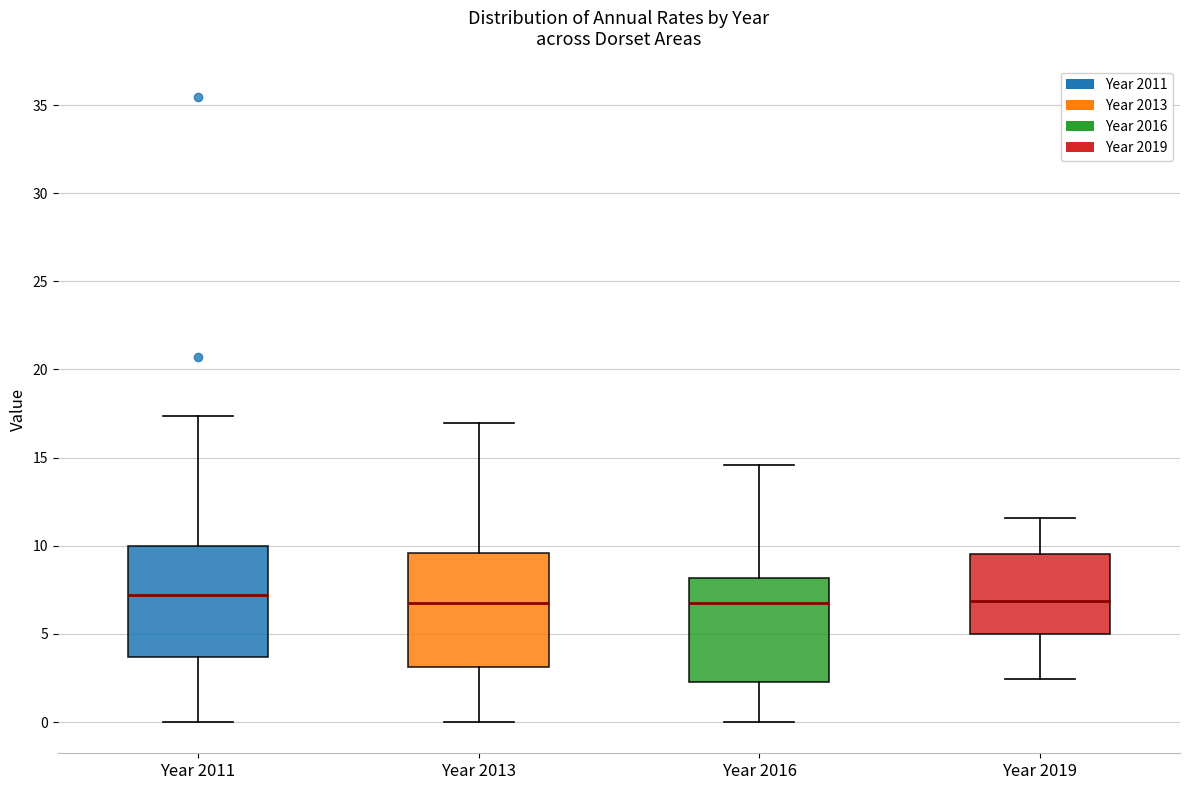

Reading left to right, read every box against the y-axis: the position of its median line, the range the box covers, and the ends of its whiskers. The values are not printed on the chart, so give them approximately, as read against the axis.

Year 2011: median 7.0, box 3.5 to 10.0, whiskers 0.0 to 17.5
Year 2013: median 6.5, box 3.0 to 9.5, whiskers 0.0 to 17.0
Year 2016: median 7.0, box 2.5 to 8.0, whiskers 0.0 to 14.5
Year 2019: median 7.0, box 5.0 to 9.5, whiskers 2.5 to 11.5